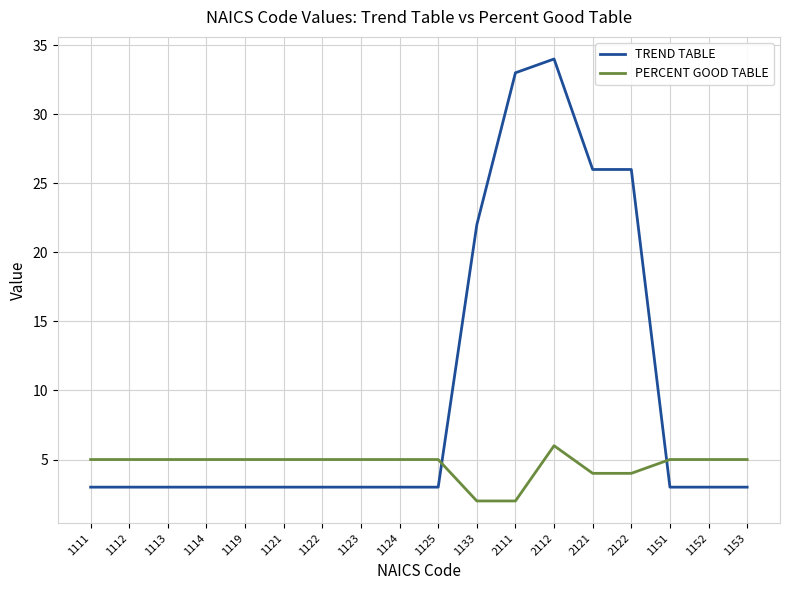

What position from the left is 2111?

12